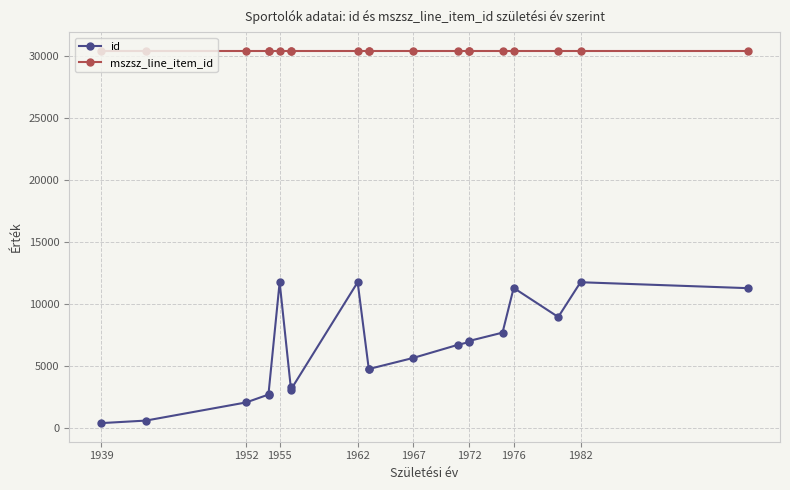

What is the highest value of the id series?

11743